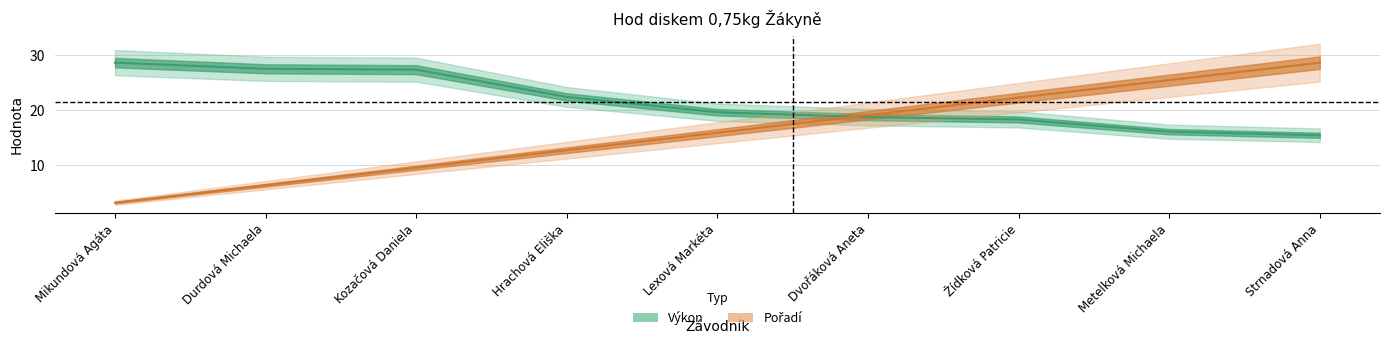

List the series in order of their peak value, lowest first.

Výkon, Pořadí